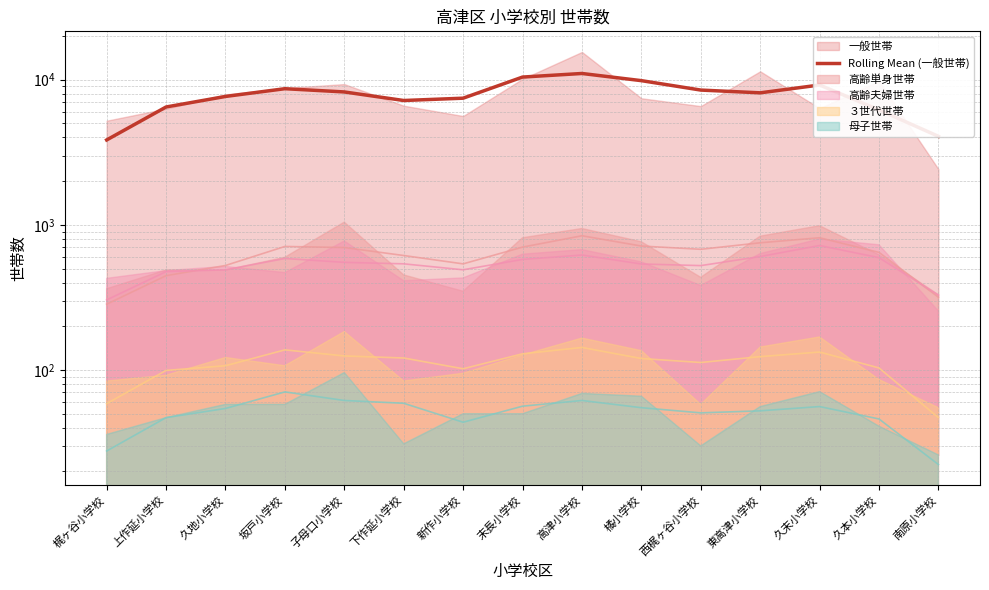

What is the sum of the values at 久地小学校 and 下作延小学校?

14862.3